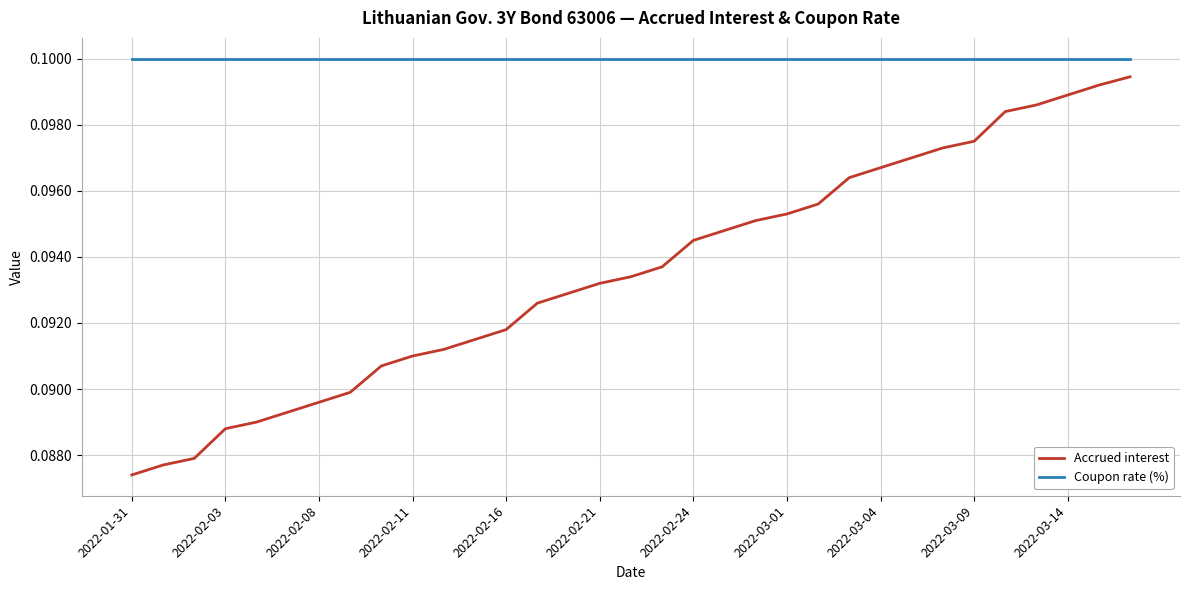

True or false: Accrued interest and Coupon rate (%) intersect in this chart.

False